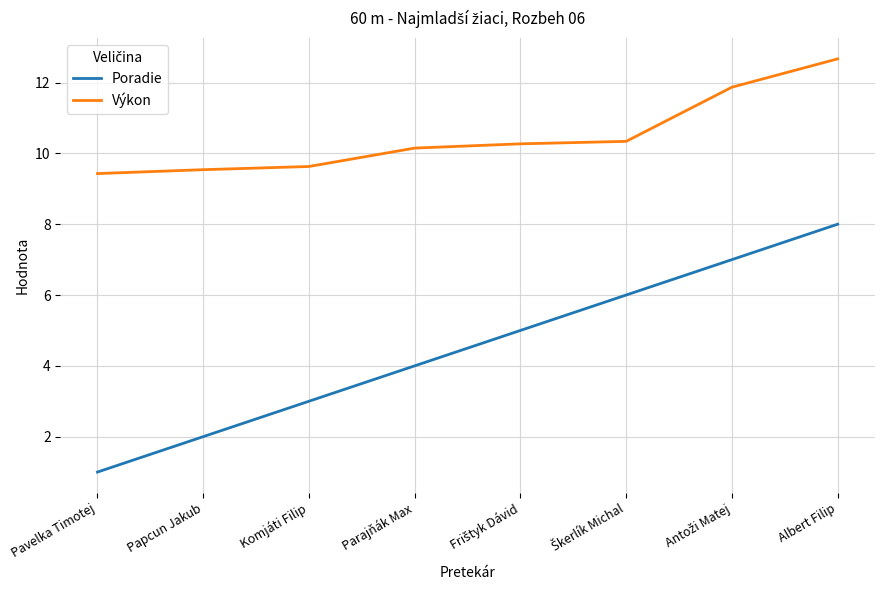

The Výkon series shows 16.5 at Papcun Jakub. True or false?

False